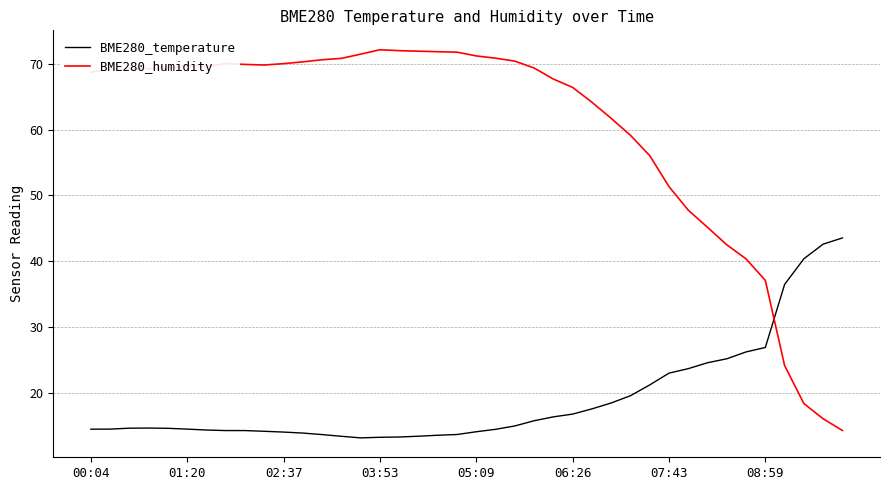

What is the maximum value shown in the chart?

72.1